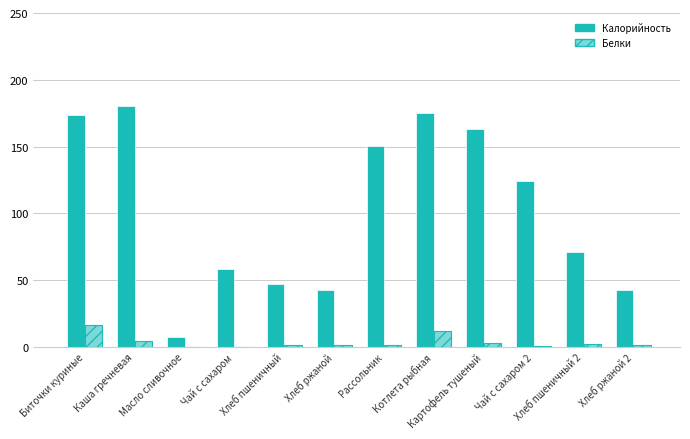

How many data points does each series have?

12